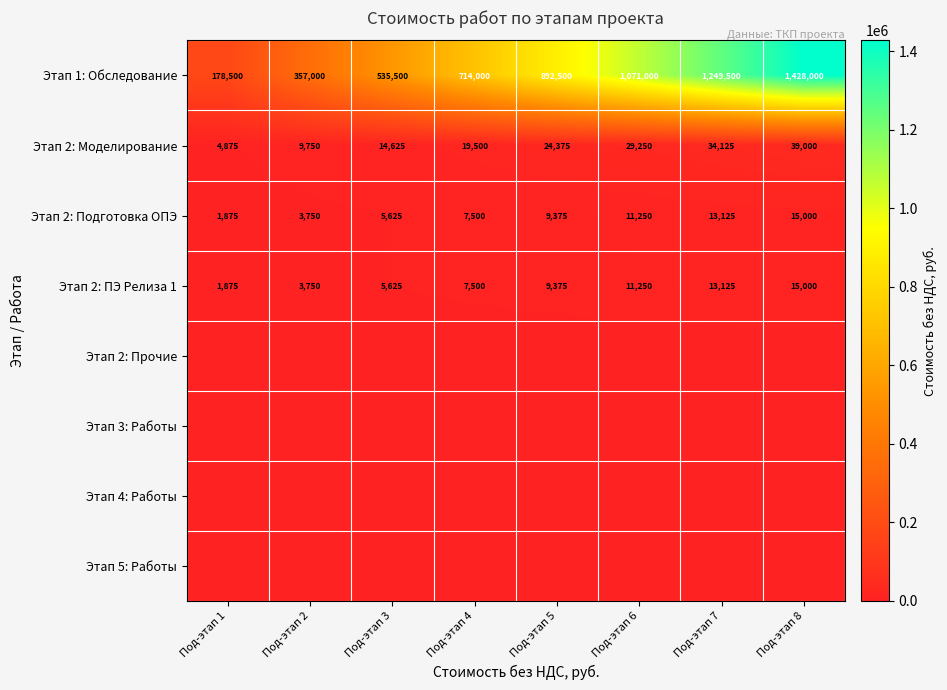

Is the value of Этап 2: ПЭ Релиза 1 at Под-этап 1 greater than the value of Этап 2: Моделирование at Под-этап 5?

No